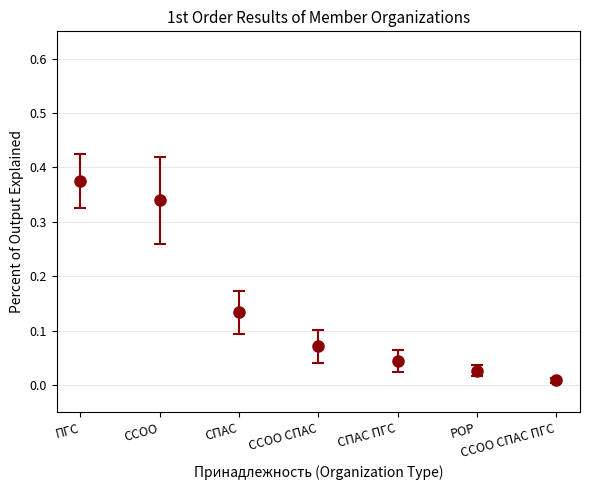

True or false: the data has more than 2 interior local peaks.

False